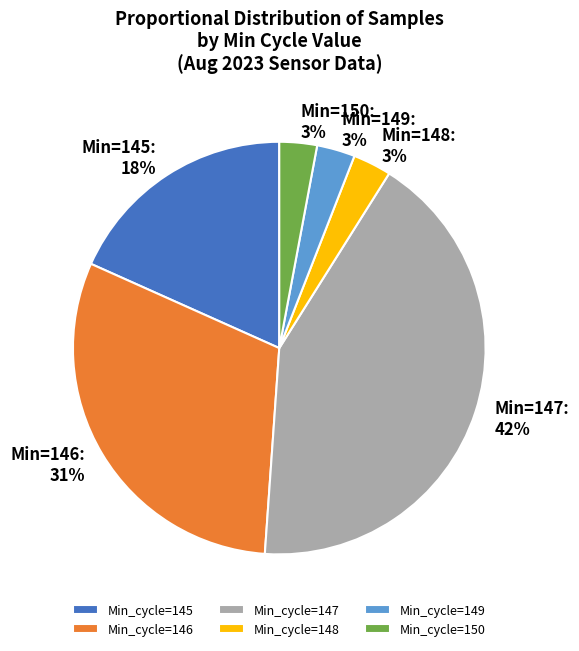

Which category has the biggest portion of the pie?

Min_cycle=147